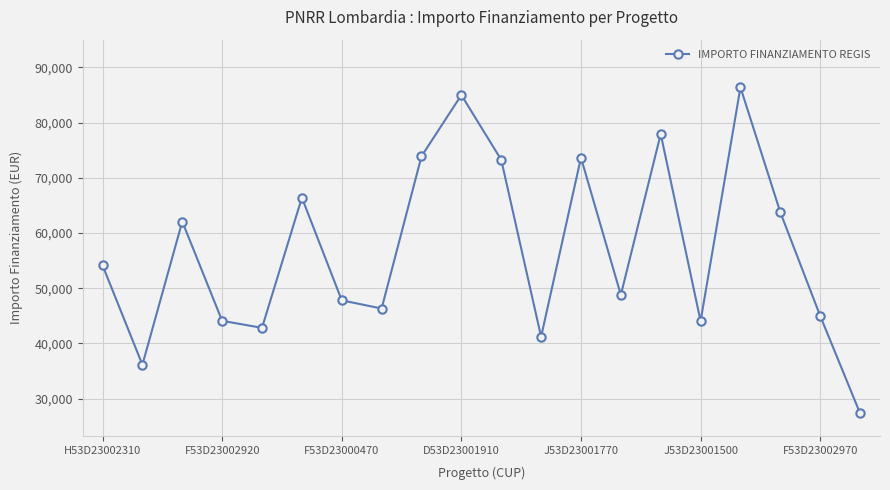

How many data points does each series have?

20